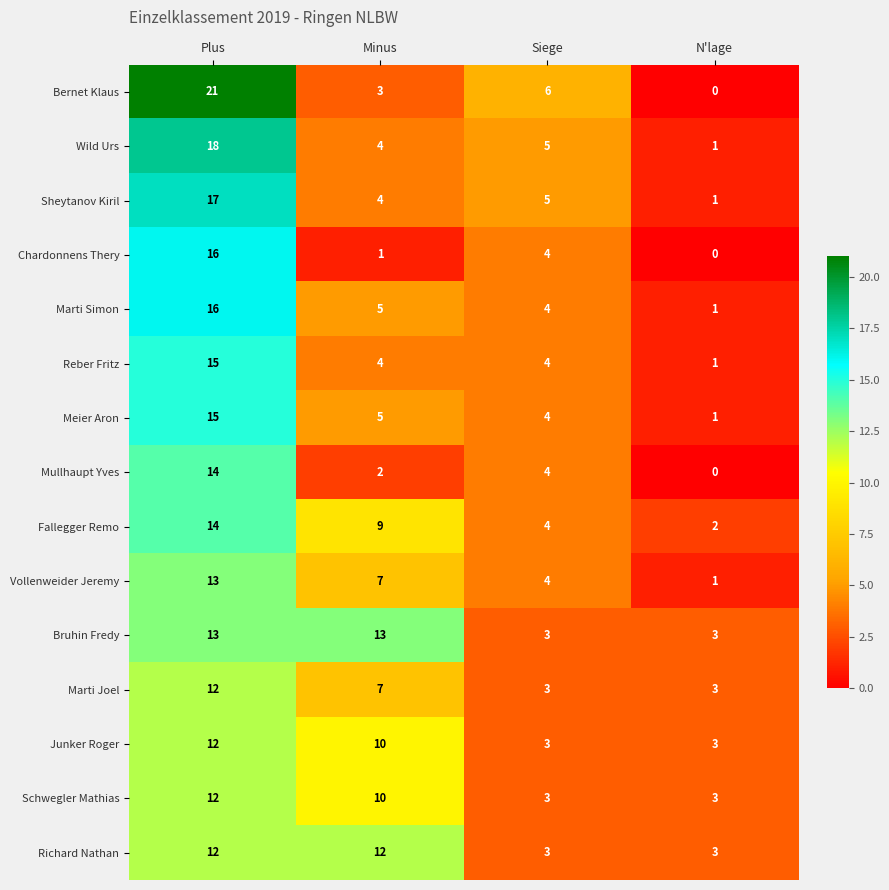

What value does the Marti Simon series have at Minus?

5